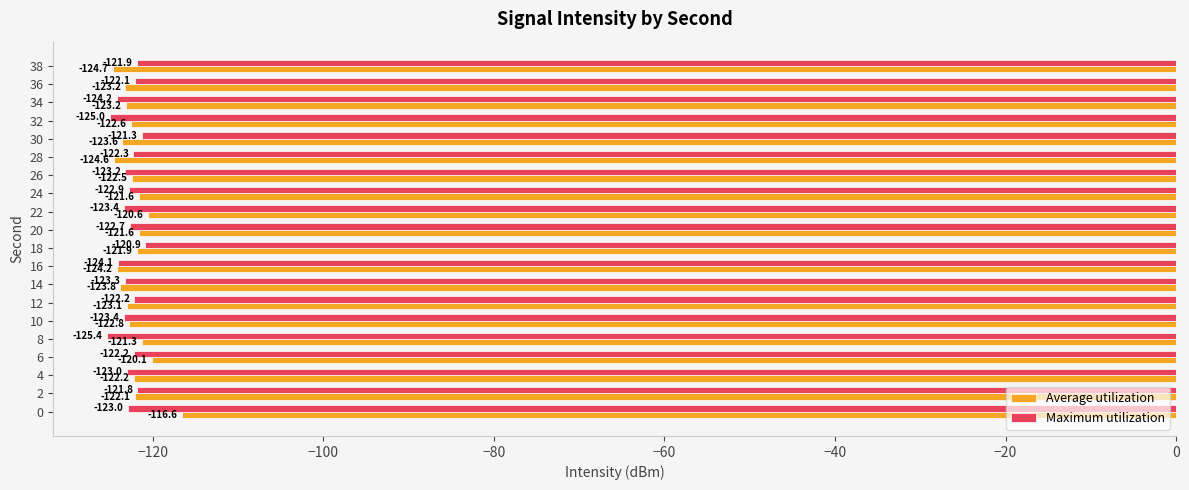

Is it true that Average utilization equals -122.1 at 2?

True